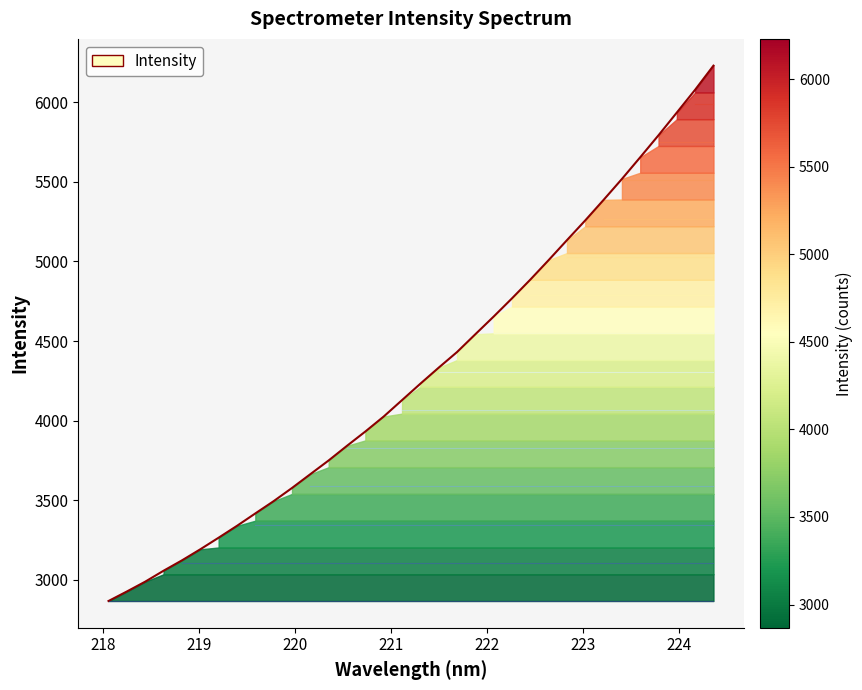

How many lines are shown in the chart?

1